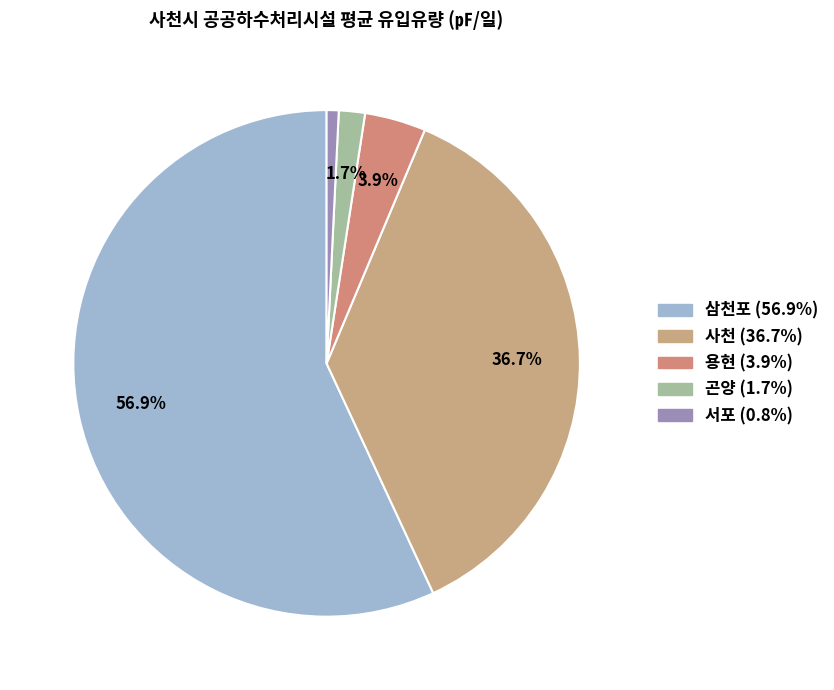

Rank the categories by value from highest to lowest.

삼천포, 사천, 용현, 곤양, 서포